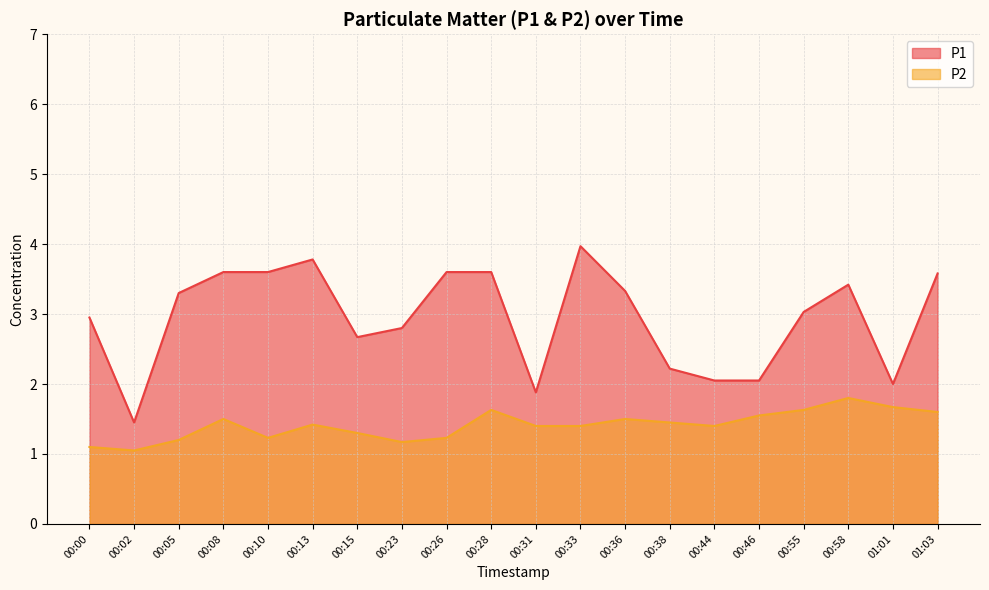

True or false: P1 has a value of 2.4 at 00:02.

False